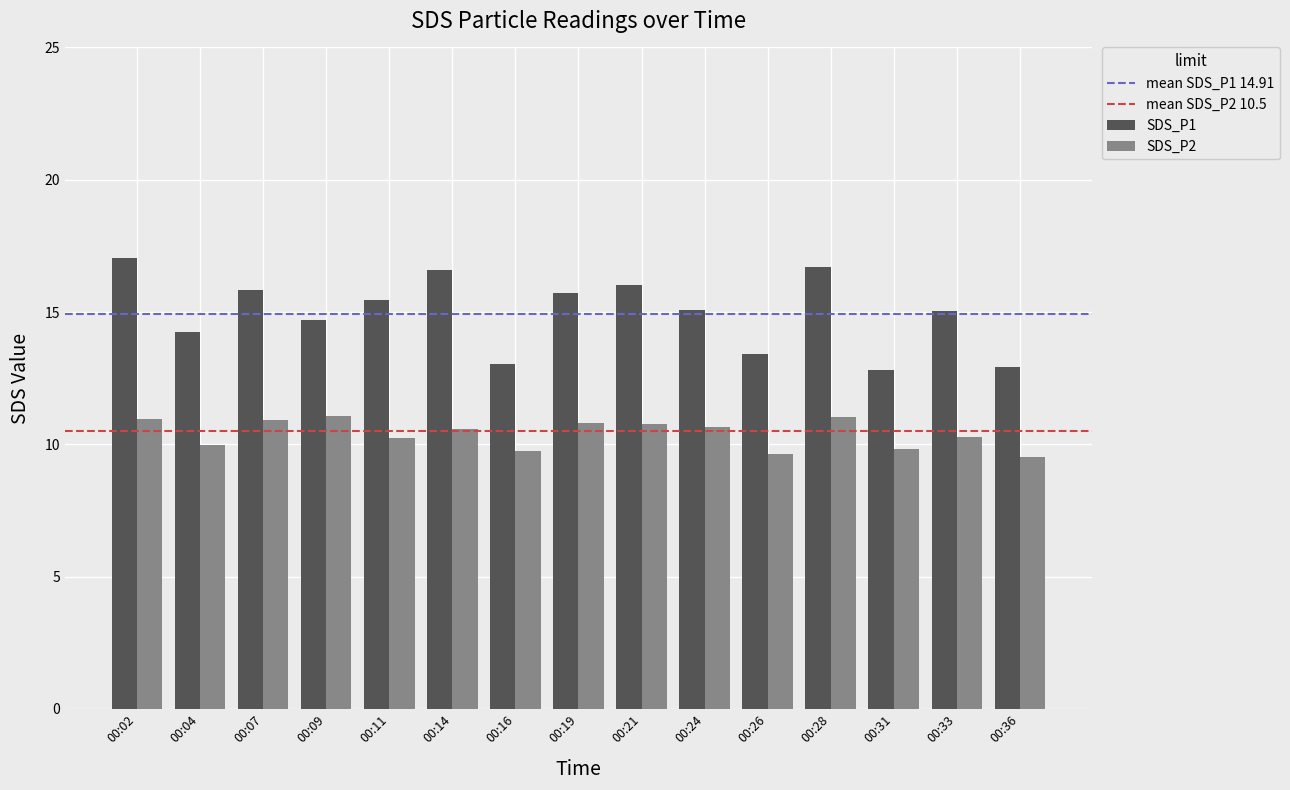

At 00:16, list the series in order from largest to smallest.

SDS_P1, SDS_P2